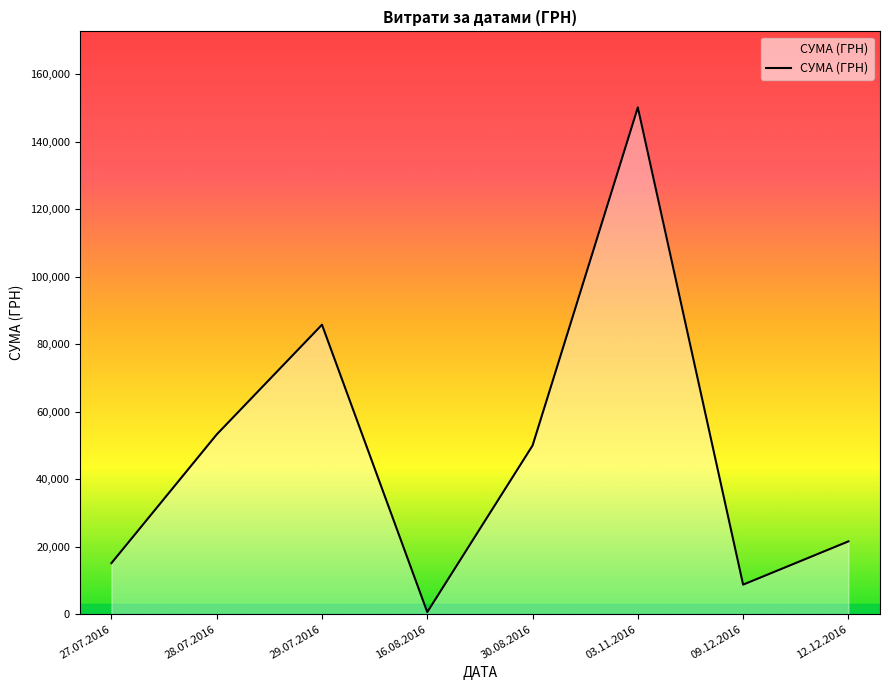

Approximately how many times larger is the value at 30.08.2016 compared to 16.08.2016?

82.1